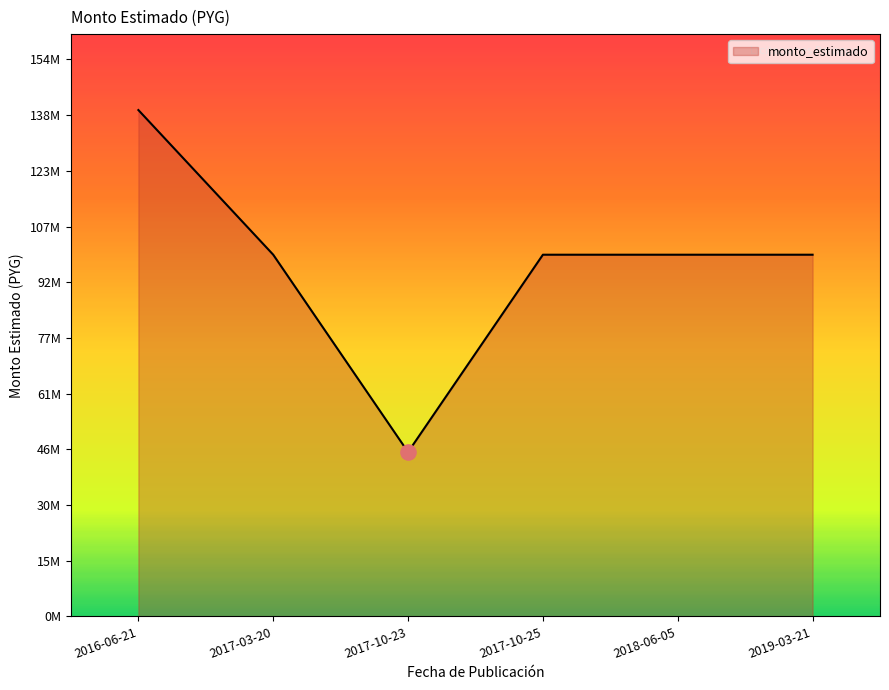

Which has a higher value, 2016-06-21 or 2017-10-25?

2016-06-21